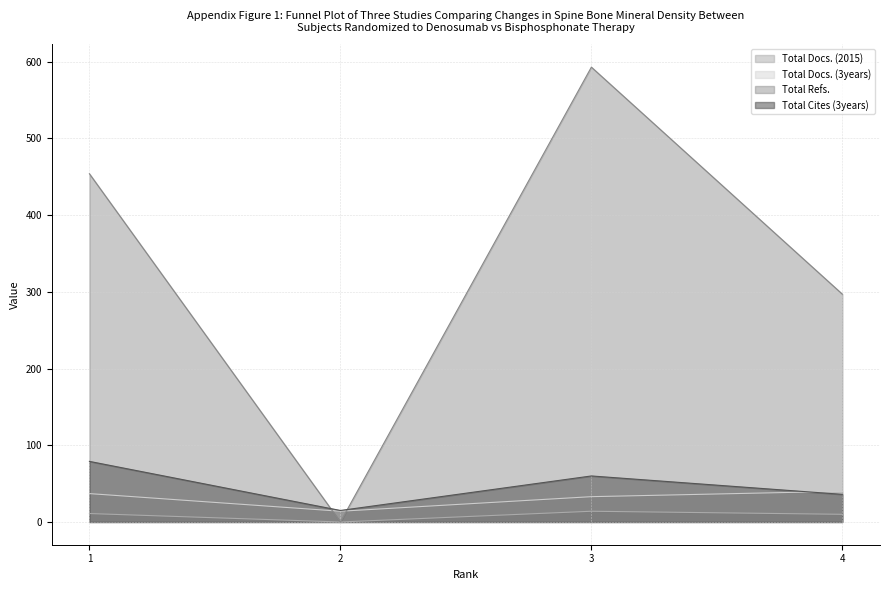

How many distinct data groups are displayed?

4